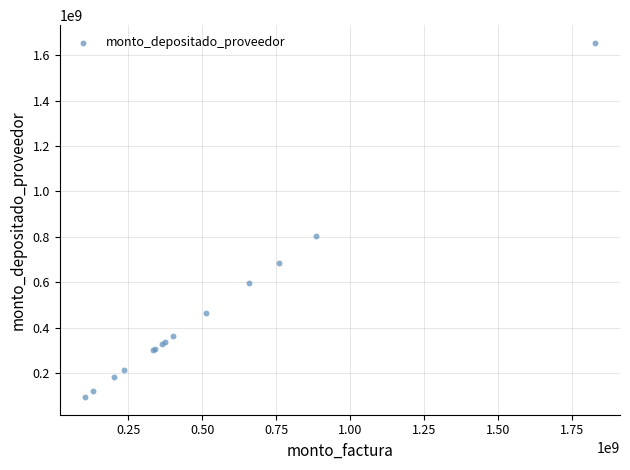

What Y value in the scatter plot is closest to 873956842?

802406866